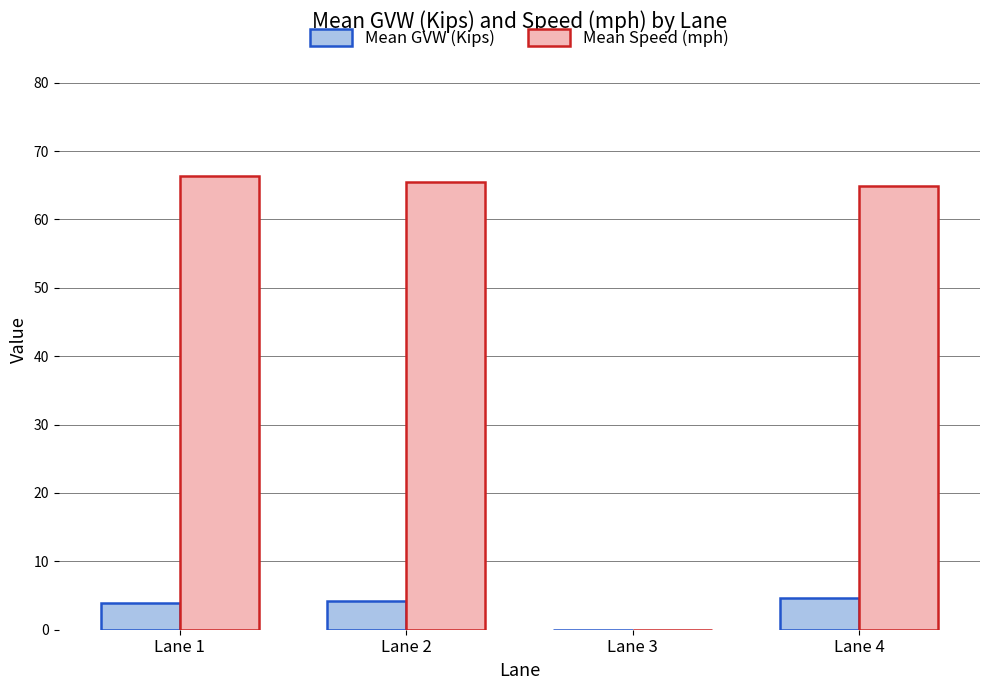

Are the bars grouped side by side (vs. stacked)?

Yes